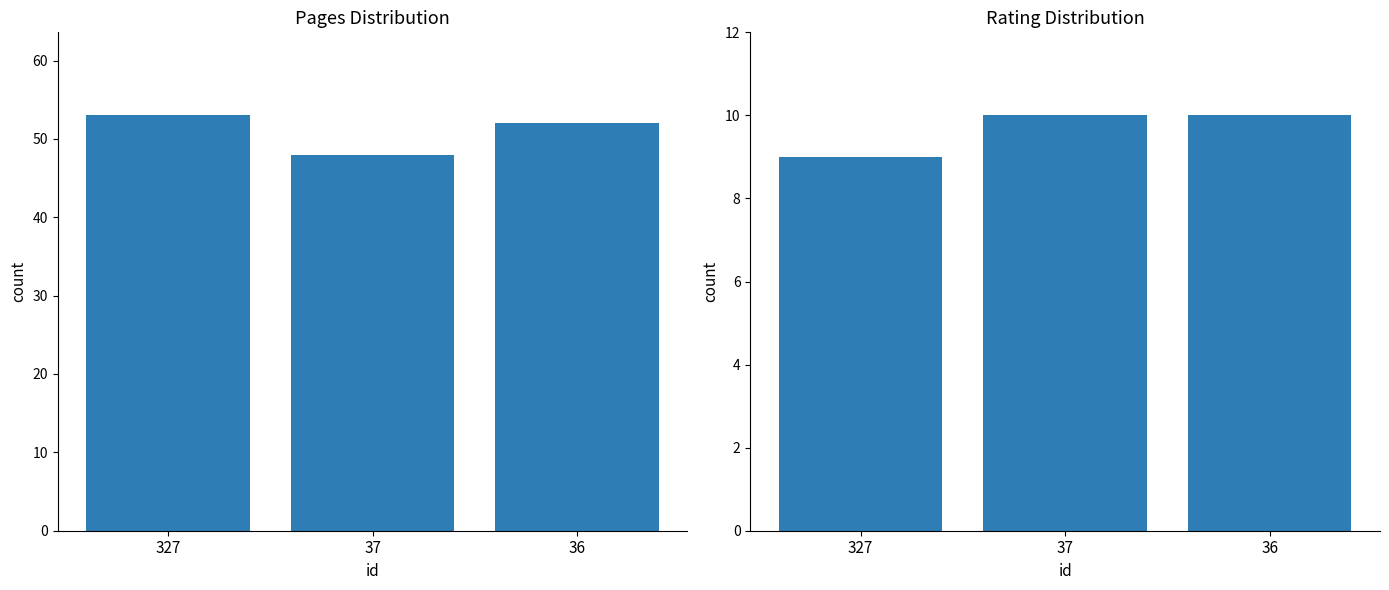

At which label is rating closest to 9?

327